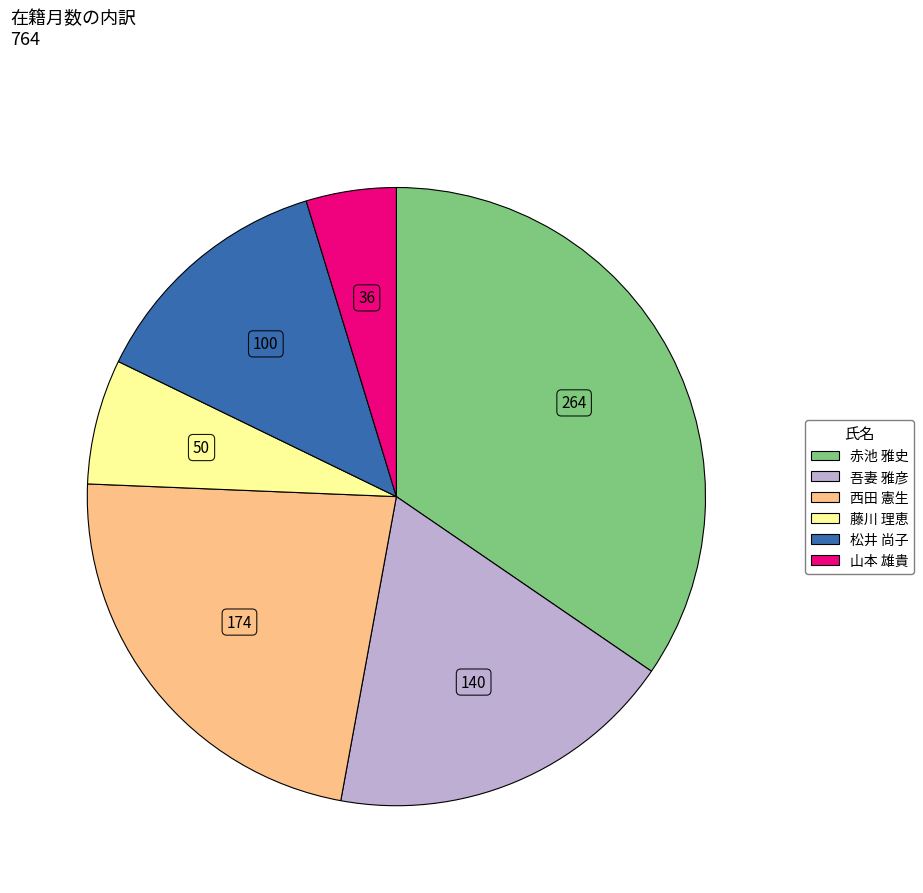

True or false: 吾妻 雅彦 accounts for 18% of the total.

True